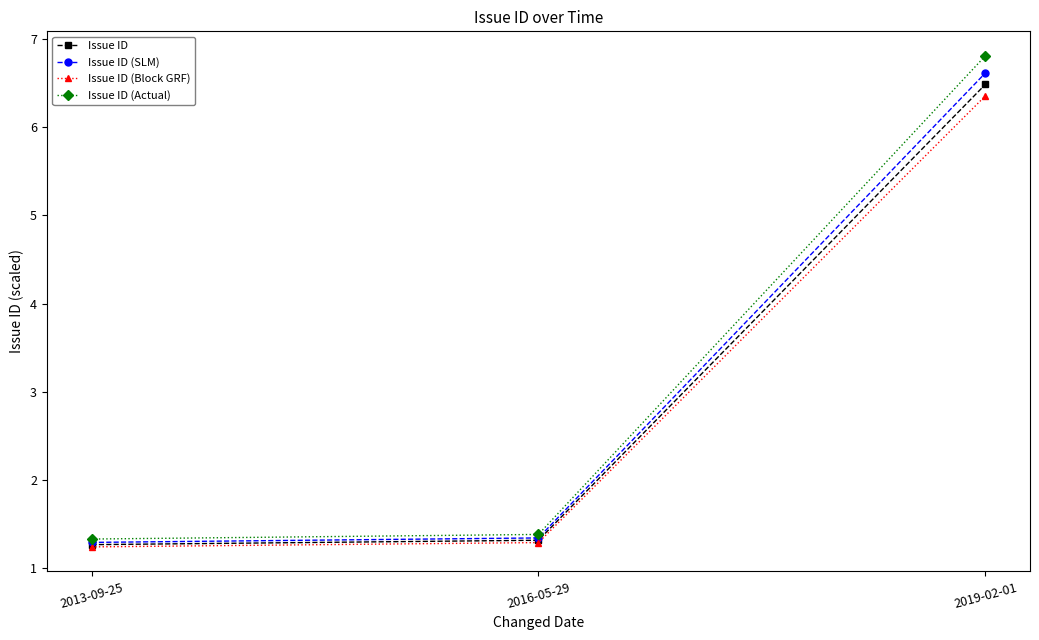

Is it true that Issue ID (Actual) equals 2.6 at 2019-02-01?

False